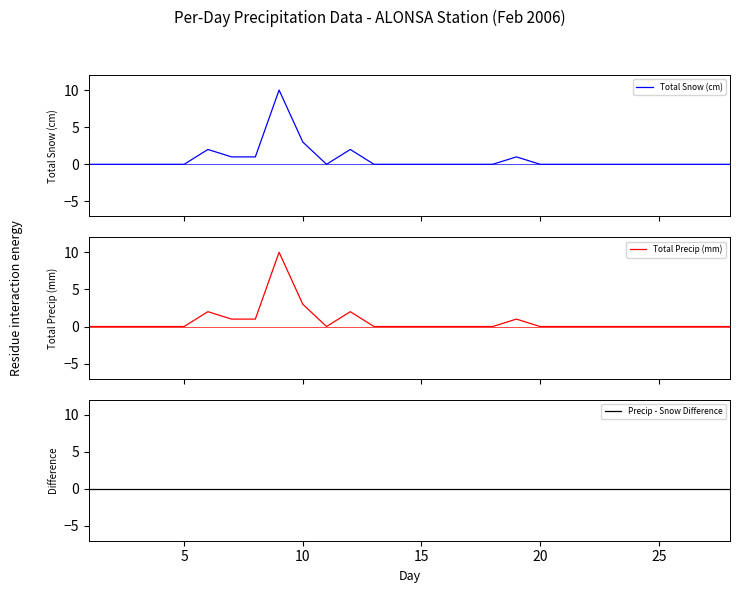

How many data points in Total Precip (mm) are above 0?

7